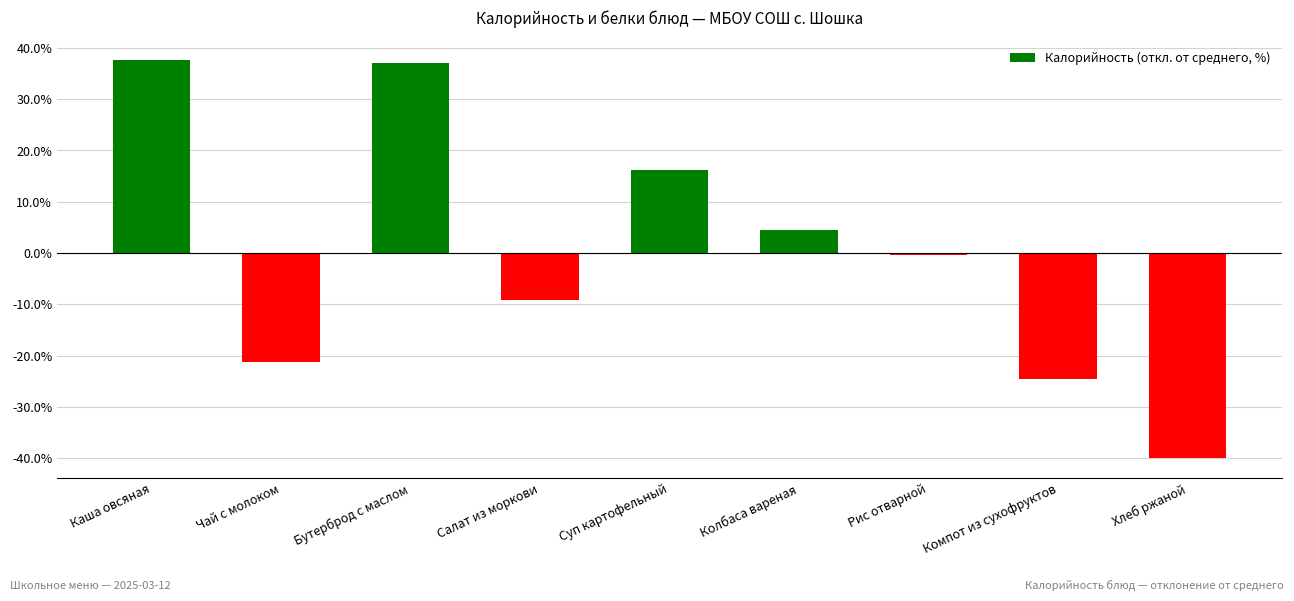

The chart shows a value of -24.5 at Компот из сухофруктов. True or false?

True